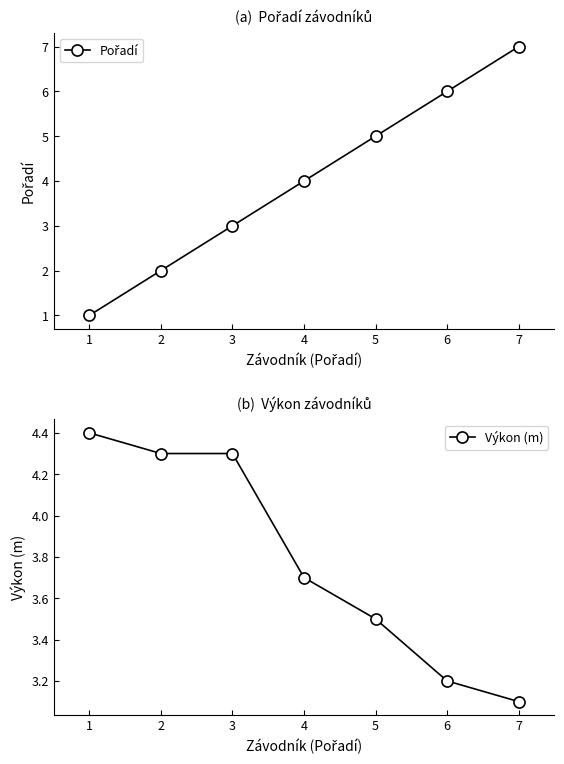

At 5, list the series in order from smallest to largest.

Výkon (m), Pořadí